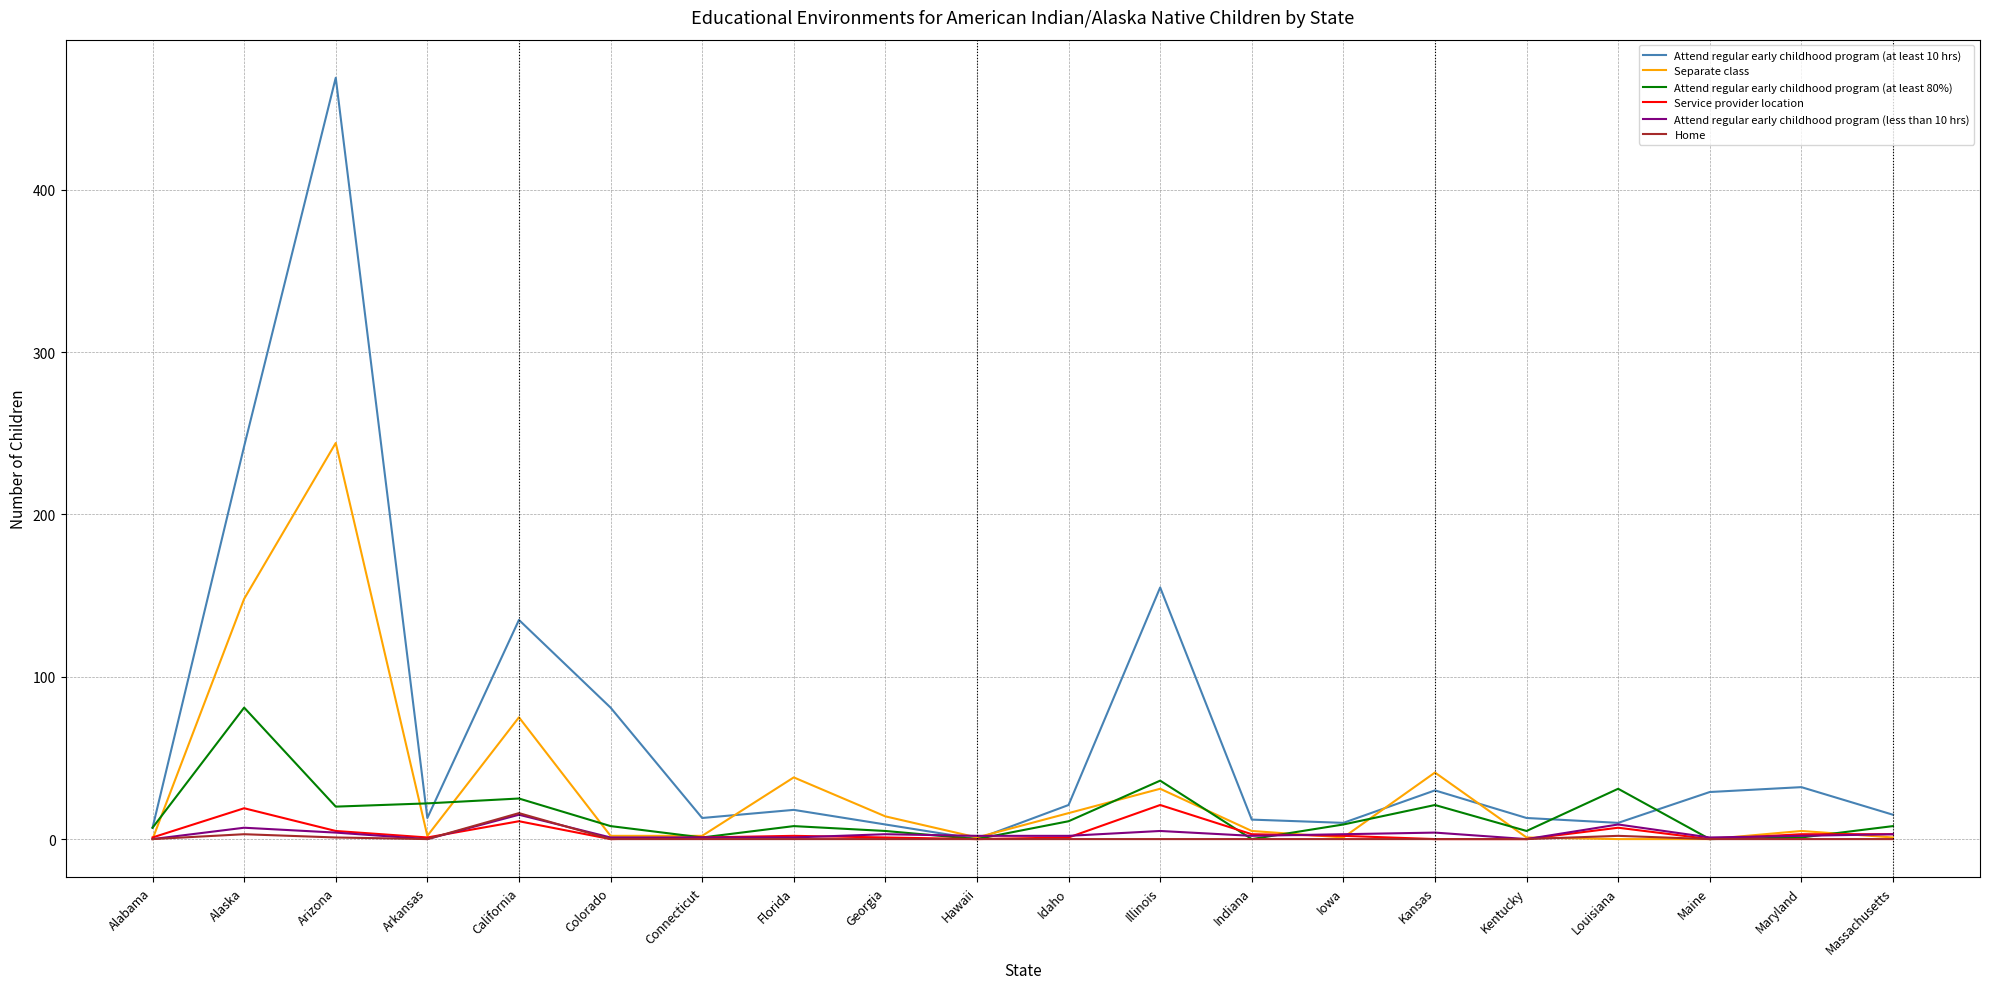

At how many categories does at least one series exceed 388?

1